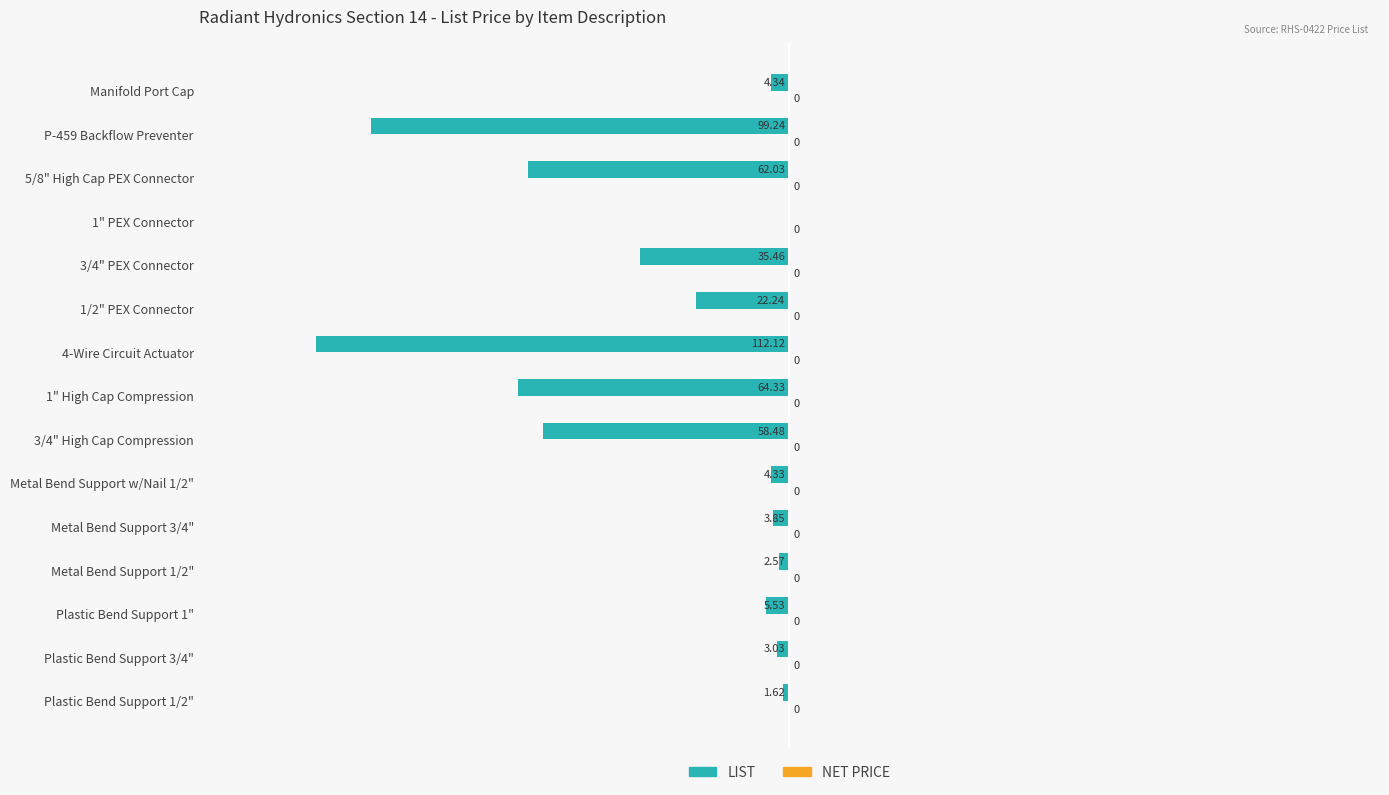

Which has a higher value, 1/2" PEX Connector or Metal Bend Support 1/2"?

Metal Bend Support 1/2"